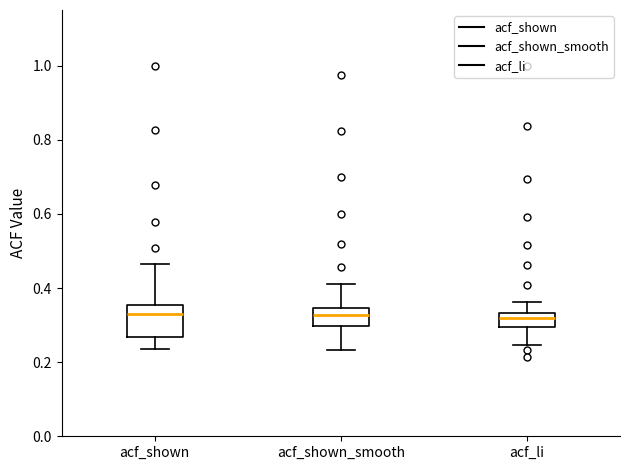

Comparing the boxes themselves (not the whiskers), which one is the tallest?

acf_shown